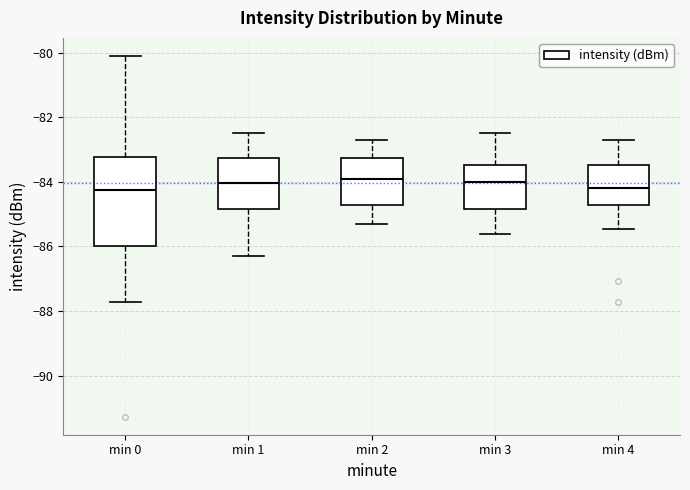

Where does the upper whisker of the box for min 1 end on the y-axis? The values are not printed on the chart, so give them approximately, as read against the axis.

-82.4